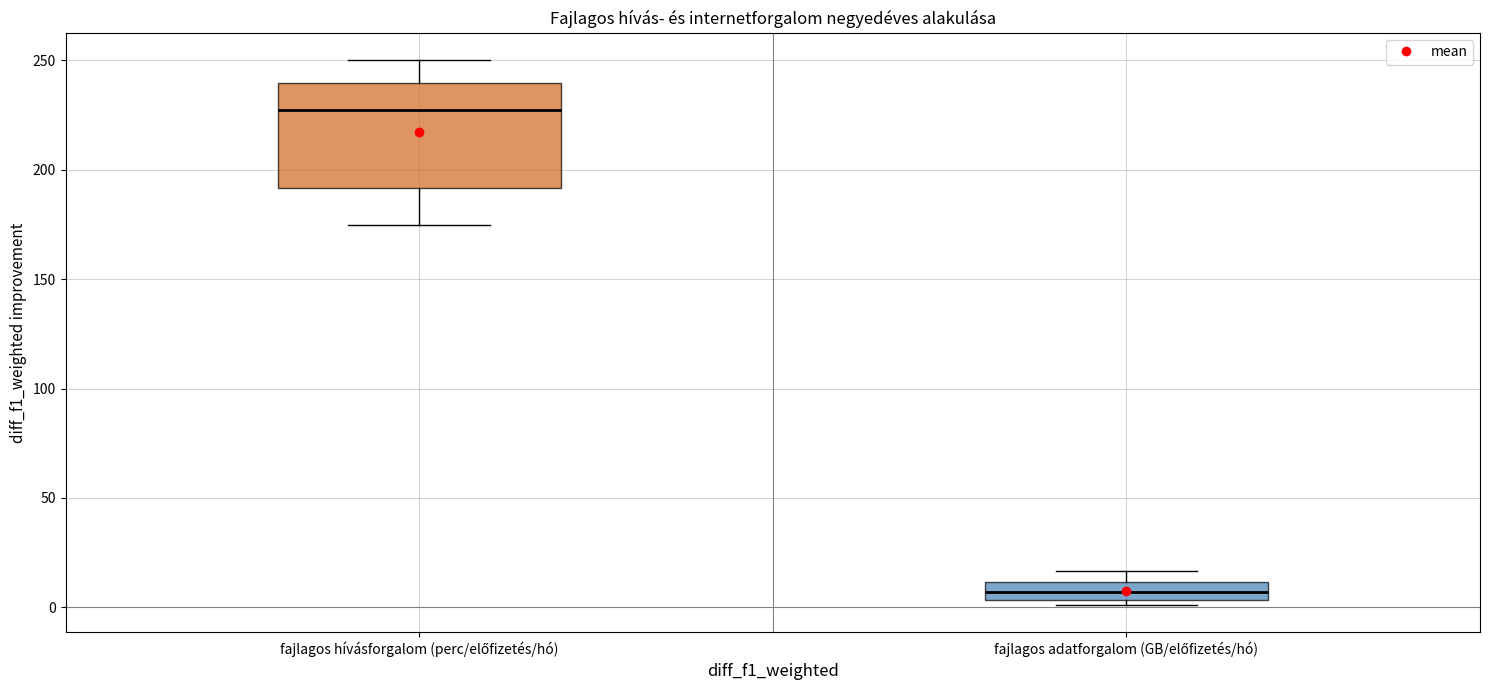

Which box's median line is the highest?

fajlagos hívásforgalom (perc/előfizetés/hó)